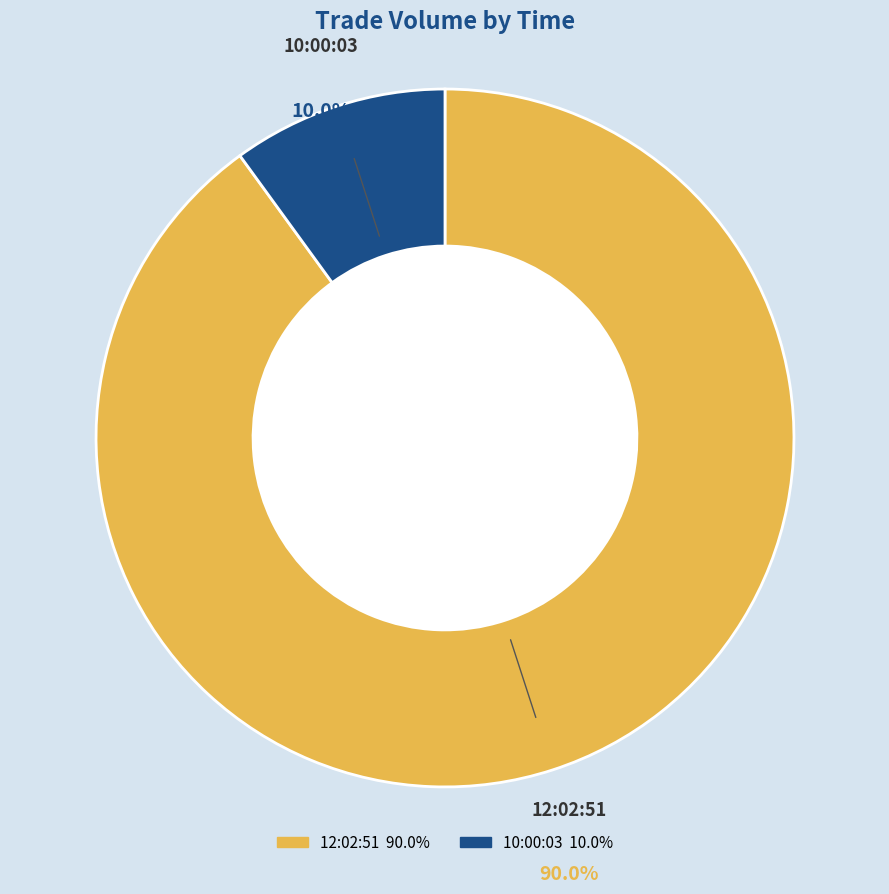

Is it true that 10:00:03 is 1% of the pie?

False